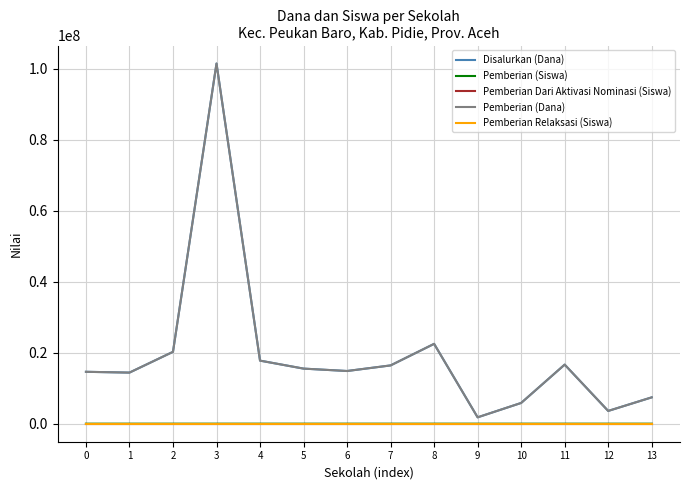

Is this an area chart (filled region under the line)?

No